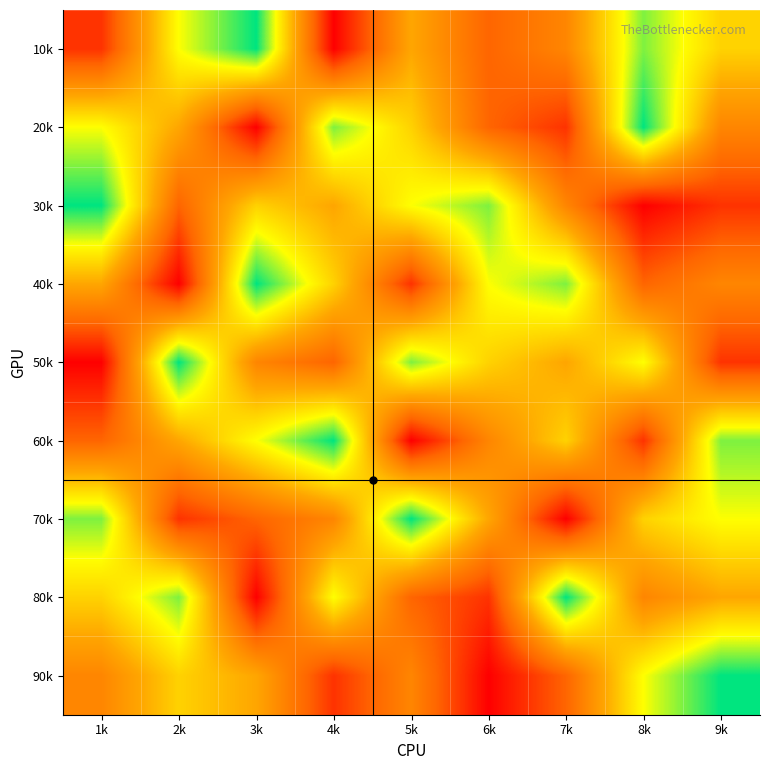

At how many categories does at least one series exceed 7?

9